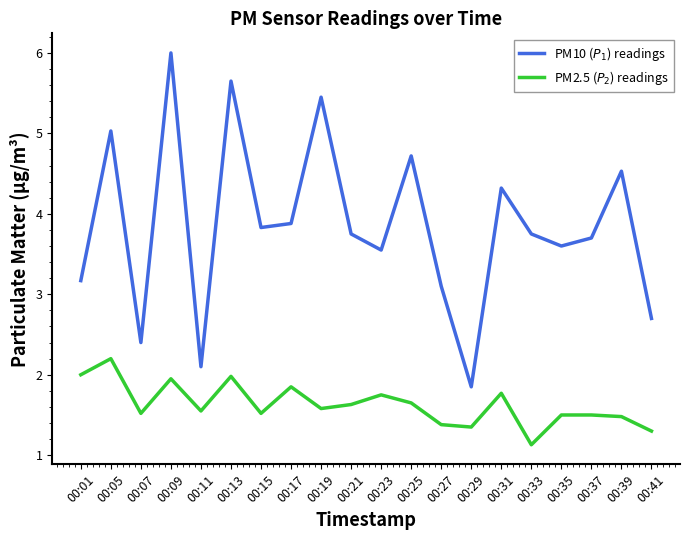

Which label corresponds to the smallest value in the chart?

00:33